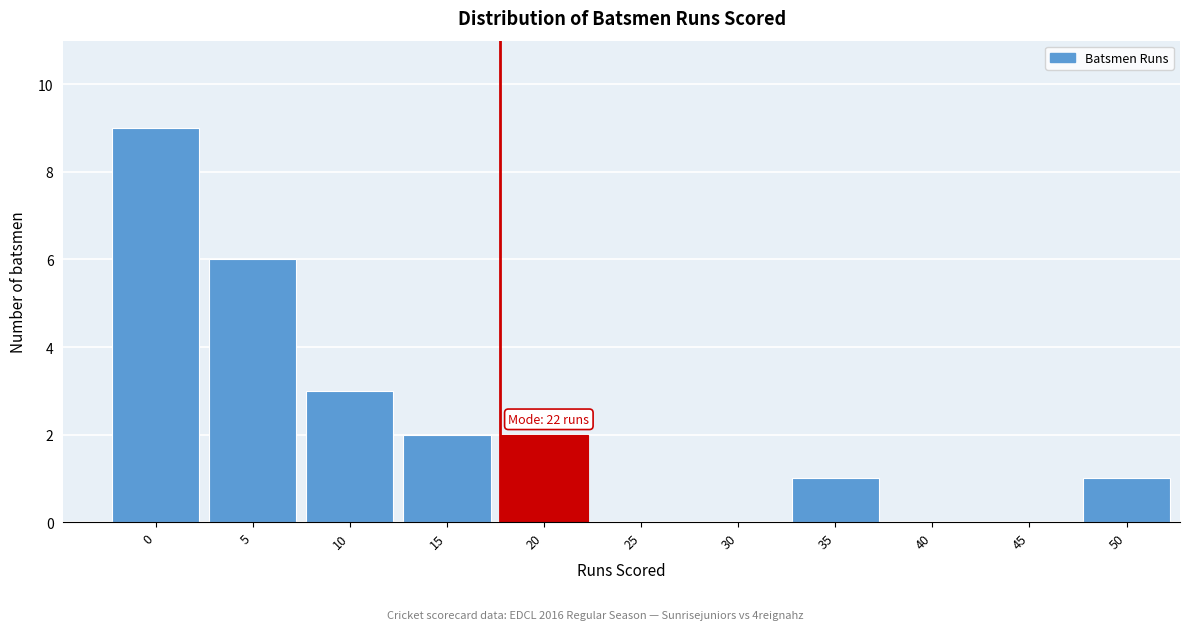

Reading left to right, extract all data points from this chart.

0=9	5=6	10=3	15=2	20=2	25=0	30=0	35=1	40=0	45=0	50=1